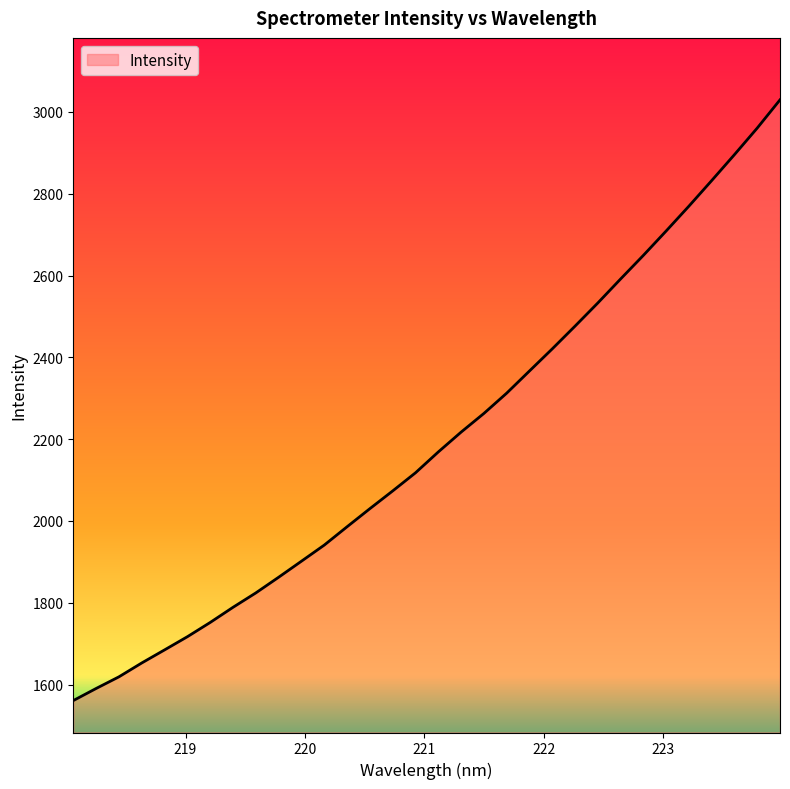

What is the minimum value shown in the chart?

1560.9